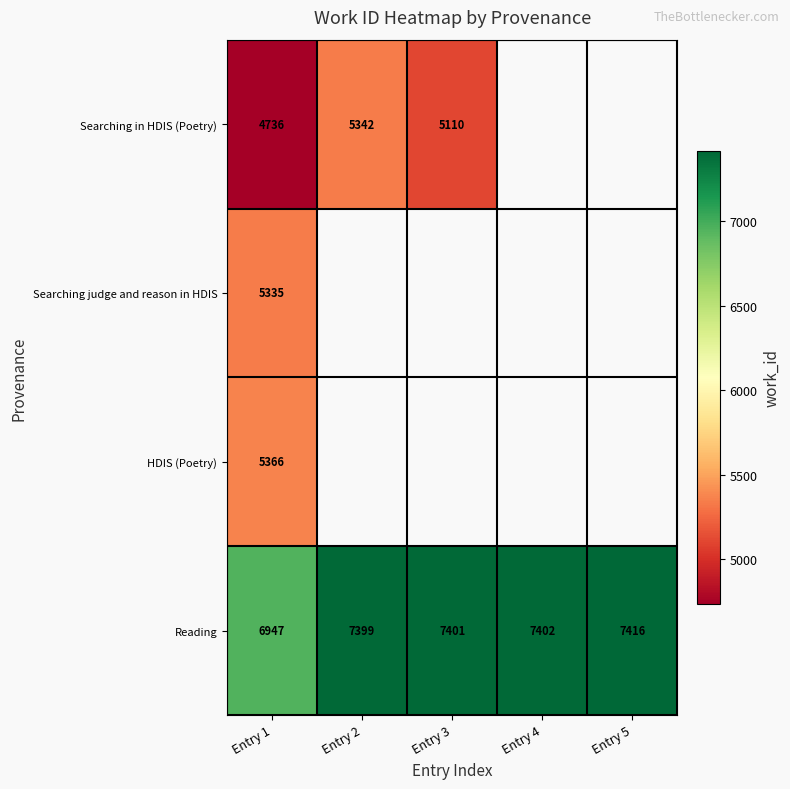

What is the difference between the highest and lowest values at Entry 1?

2211